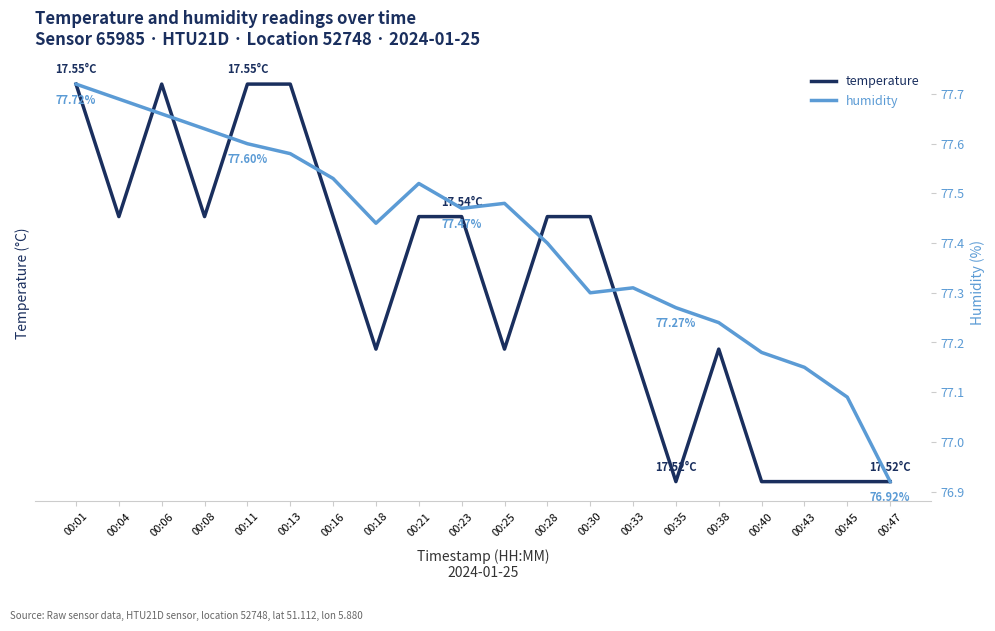

In temperature, how many points are higher than both neighbors (excluding endpoints)?

2